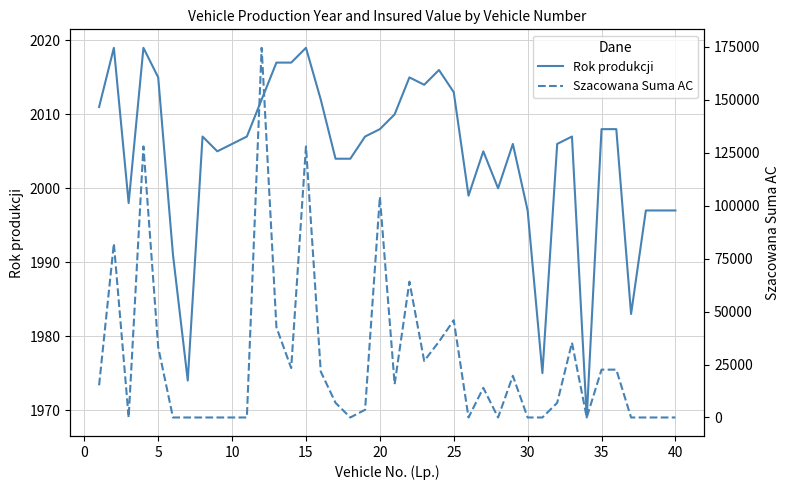

What is the maximum value for Rok produkcji?

2019